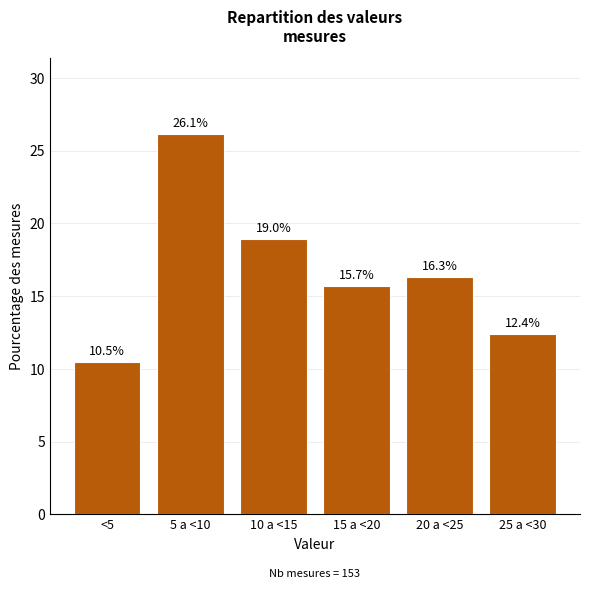

Reading left to right, what are all the values shown in this chart?

<5=10.5	5 a <10=26.1	10 a <15=19.0	15 a <20=15.7	20 a <25=16.3	25 a <30=12.4